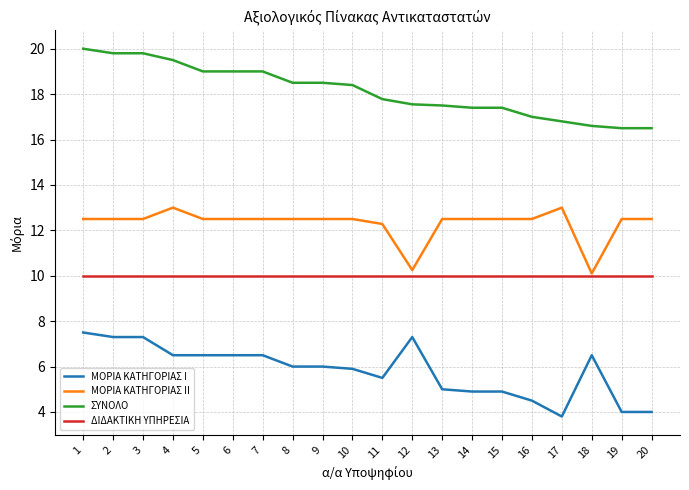

True or false: ΜΟΡΙΑ ΚΑΤΗΓΟΡΙΑΣ I and ΣΥΝΟΛΟ cross at least once.

False